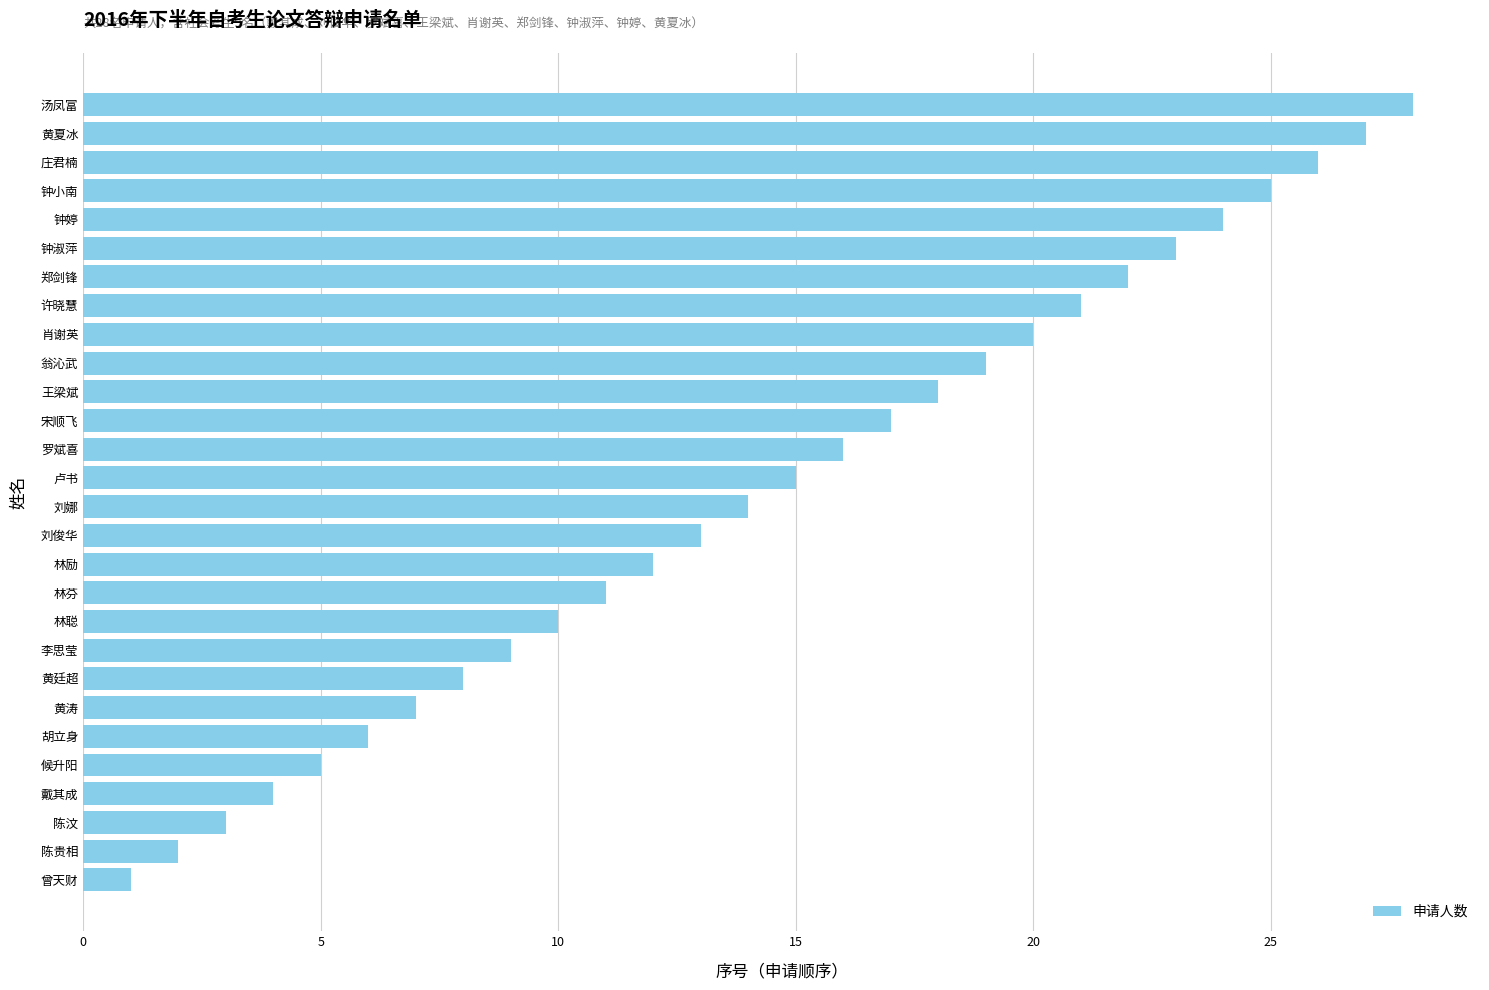

What is the difference between the maximum and second lowest values?

26